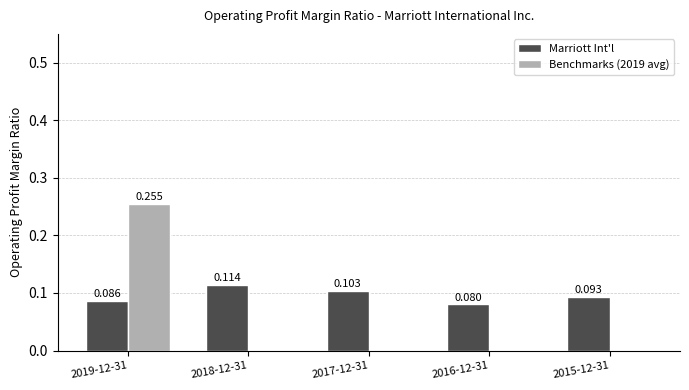

At which category is the sum across all series the highest?

2019-12-31